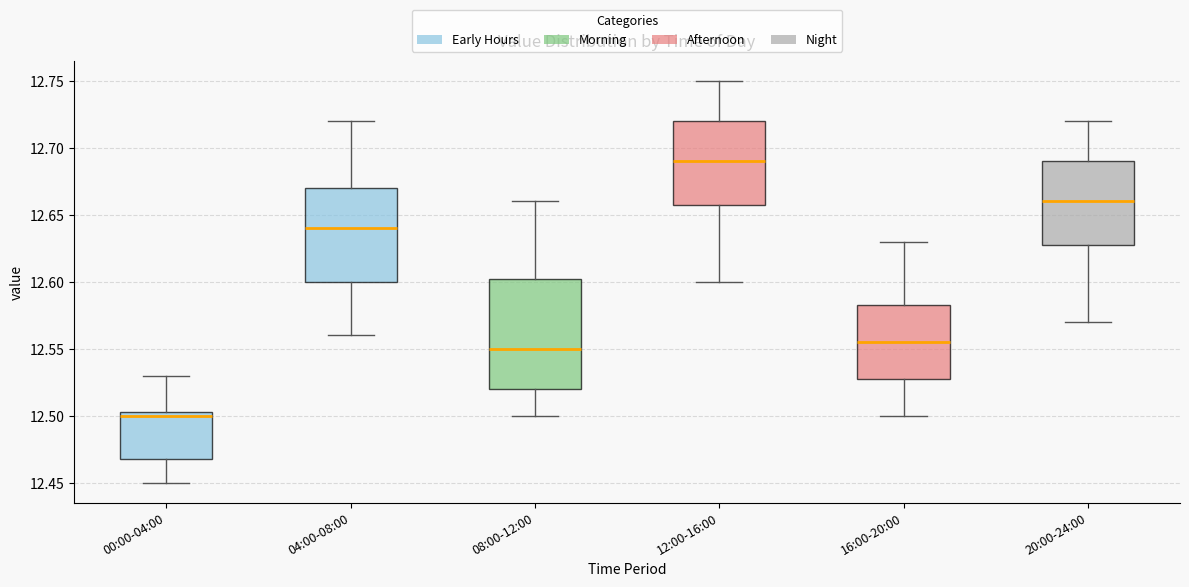

Reading left to right, transcribe this box plot: for each box, give where its median line is, the range the box spans, and where its two whiskers end, as read against the y-axis. The values are not printed on the chart, so give them approximately, as read against the axis.

00:00-04:00: median 12.500, box 12.470 to 12.505, whiskers 12.450 to 12.530
04:00-08:00: median 12.640, box 12.600 to 12.670, whiskers 12.560 to 12.720
08:00-12:00: median 12.550, box 12.520 to 12.605, whiskers 12.500 to 12.660
12:00-16:00: median 12.690, box 12.660 to 12.720, whiskers 12.600 to 12.750
16:00-20:00: median 12.555, box 12.530 to 12.585, whiskers 12.500 to 12.630
20:00-24:00: median 12.660, box 12.630 to 12.690, whiskers 12.570 to 12.720